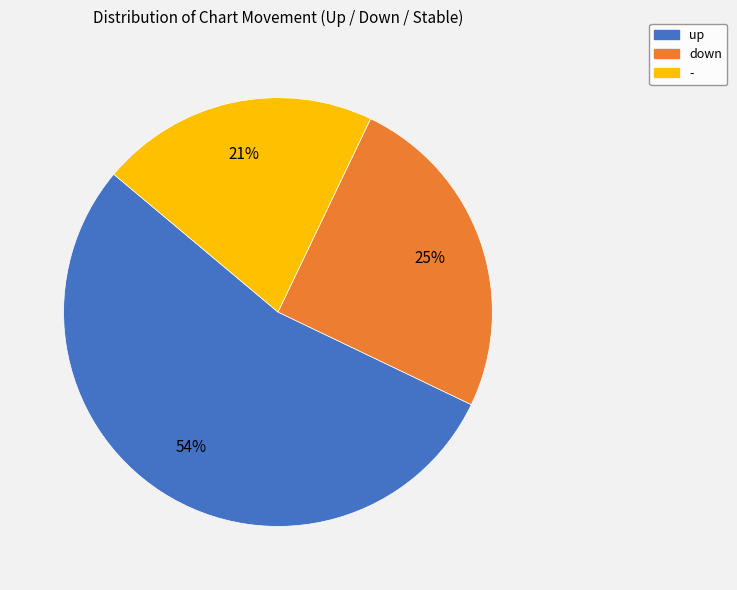

To the nearest percent, what portion does - represent?

21%